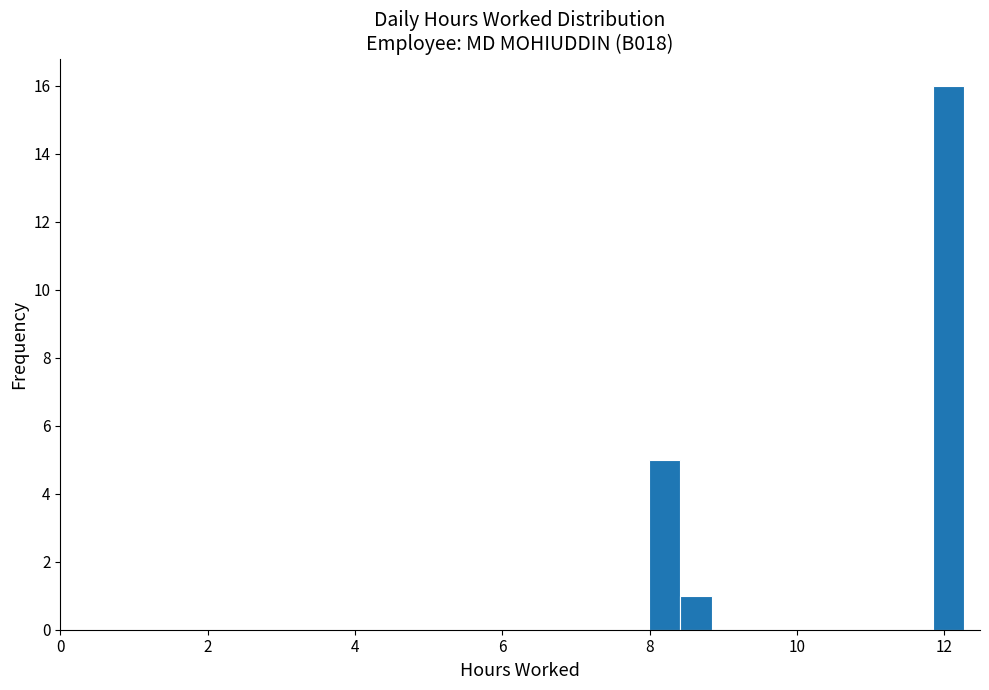

Around what value on the x-axis is the tallest bar? Give the approximate position of its centre, as read against the axis.

12.0